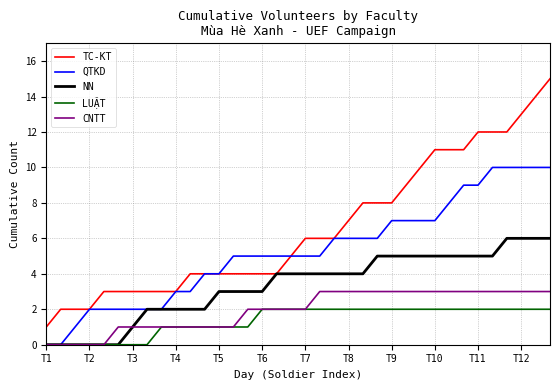

Count the number of categories in the chart.

36